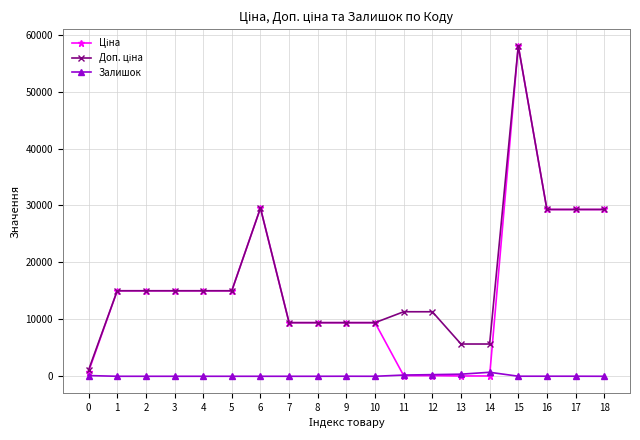

How many lines are shown in the chart?

3